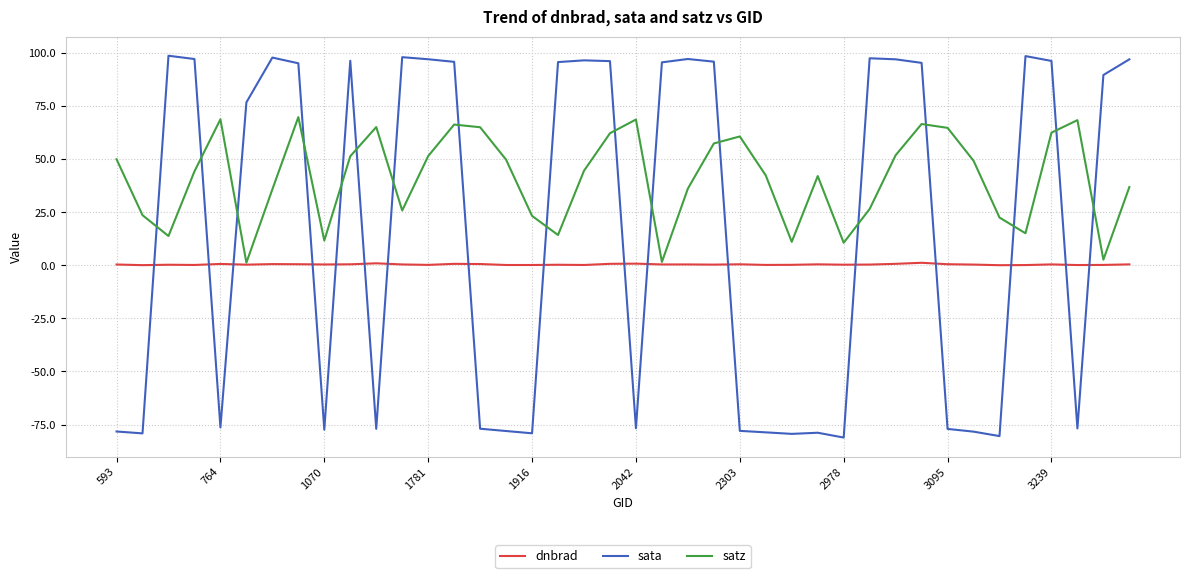

What are all the series names shown in the legend?

dnbrad, sata, satz